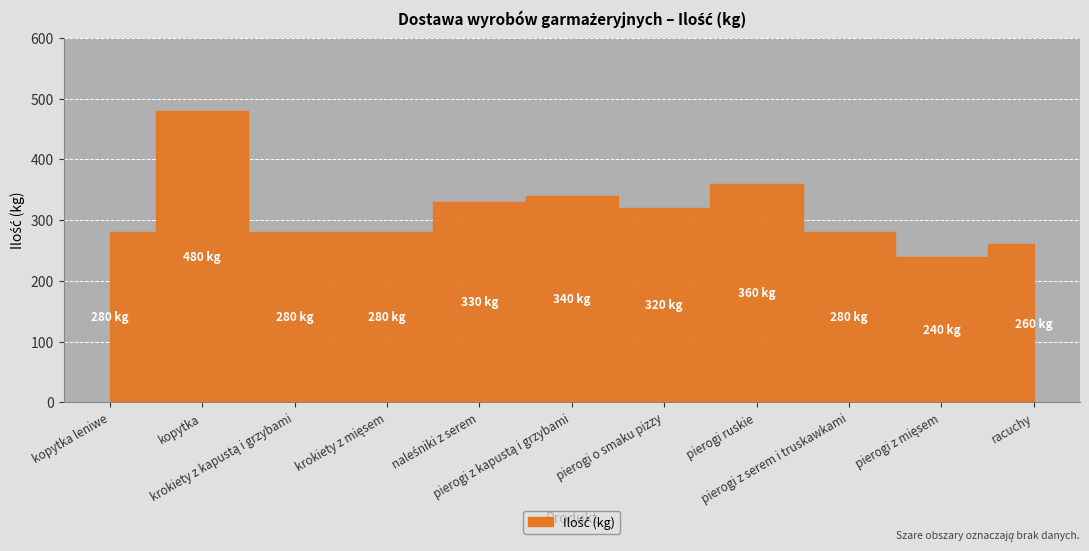

What is the label of the 4th point from the left?

krokiety z mięsem